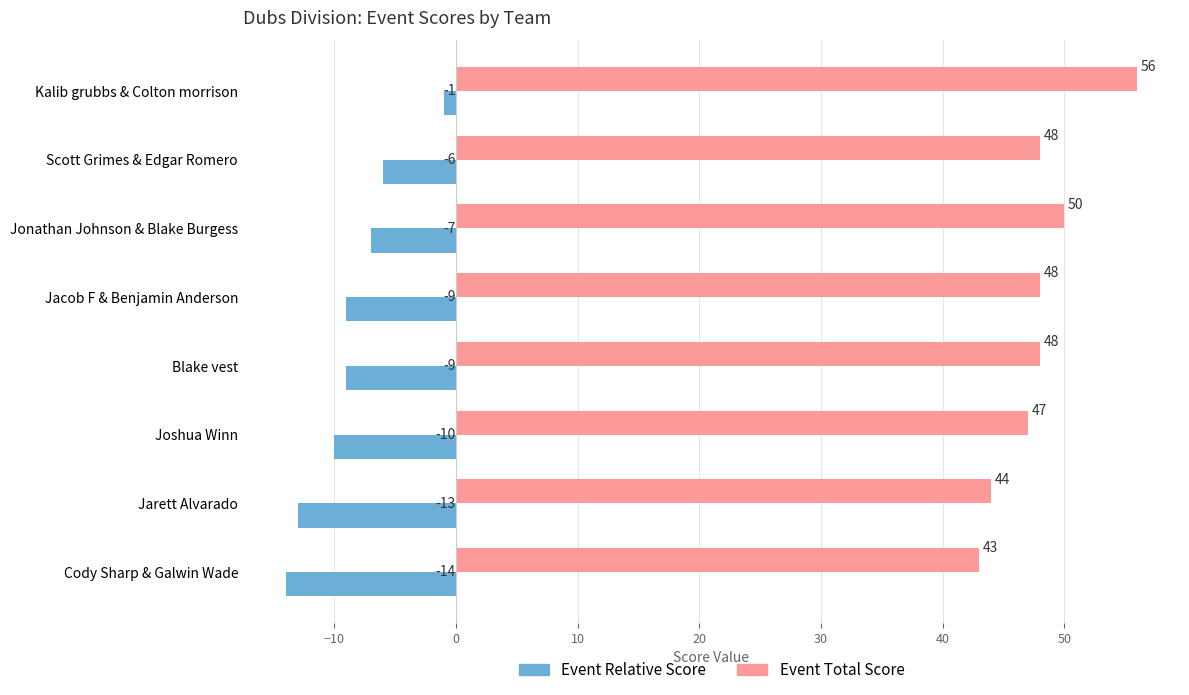

At which label is Event Relative Score closest to -7?

Jonathan Johnson & Blake Burgess